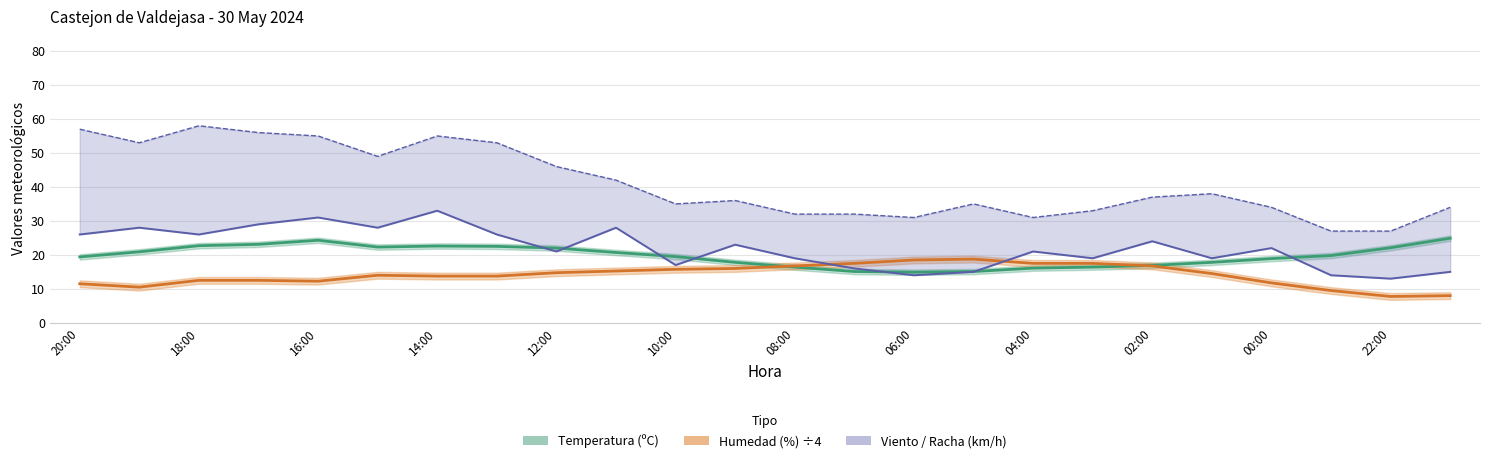

What is the approximate value of Humedad (%) ÷4 at 19?

14.5